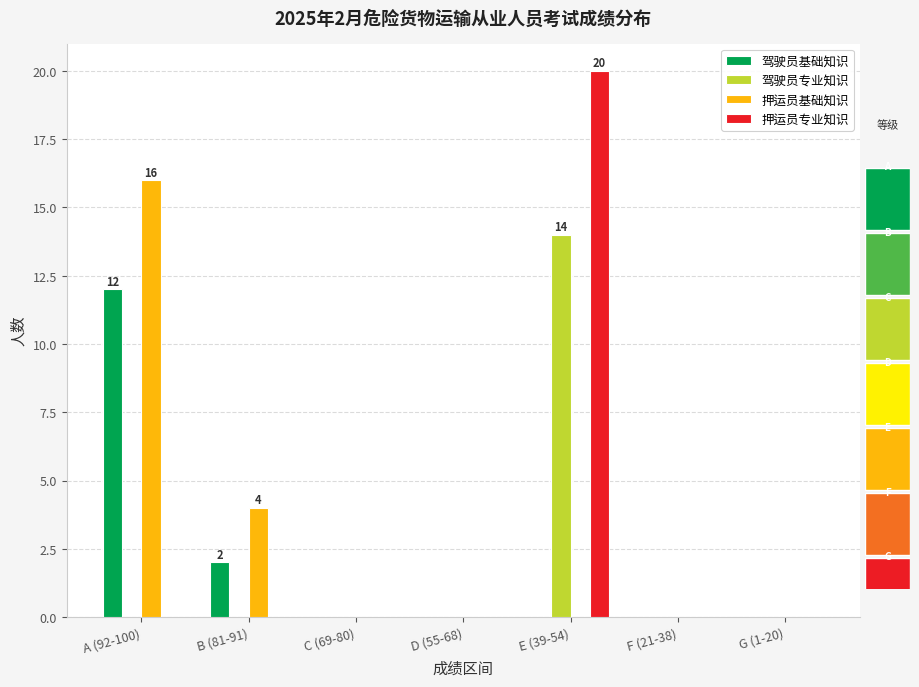

What is the label of the 4th bar from the left?

D (55-68)